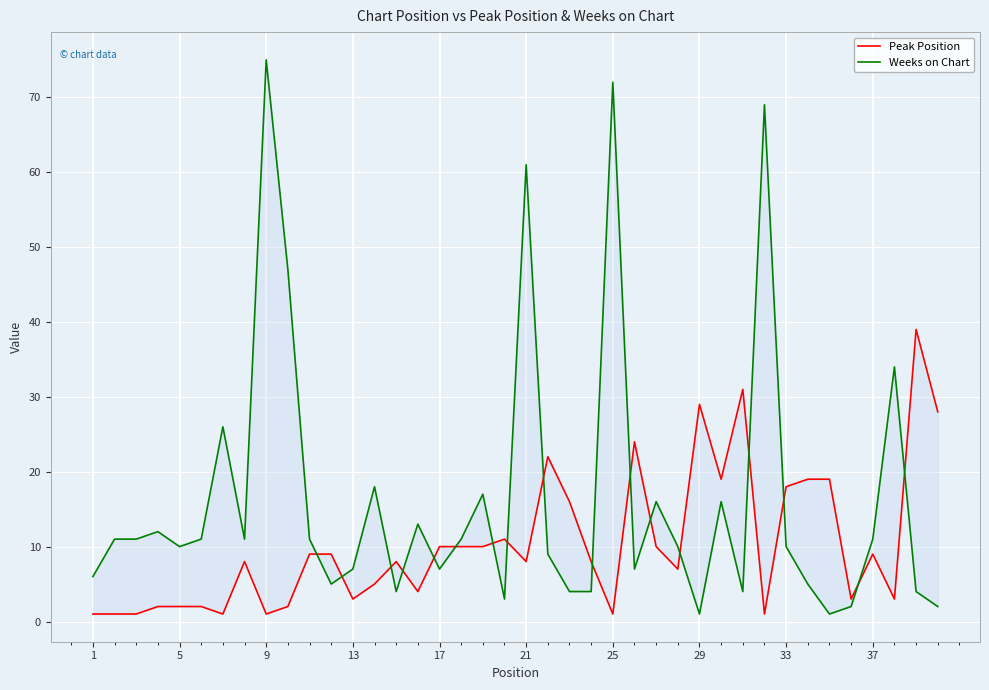

How many times do Peak Position and Weeks on Chart cross each other?

17